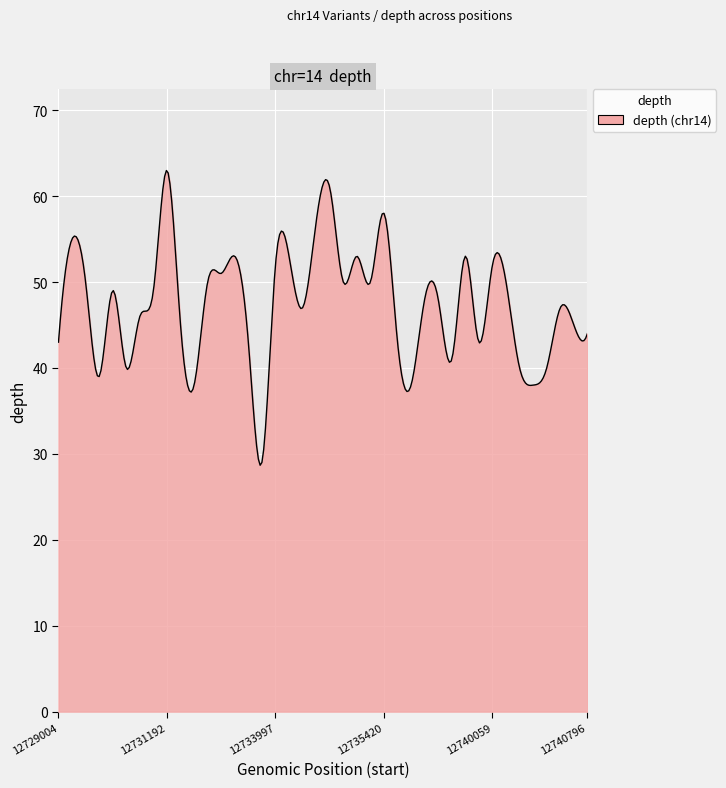

What is the minimum value shown in the chart?

28.7